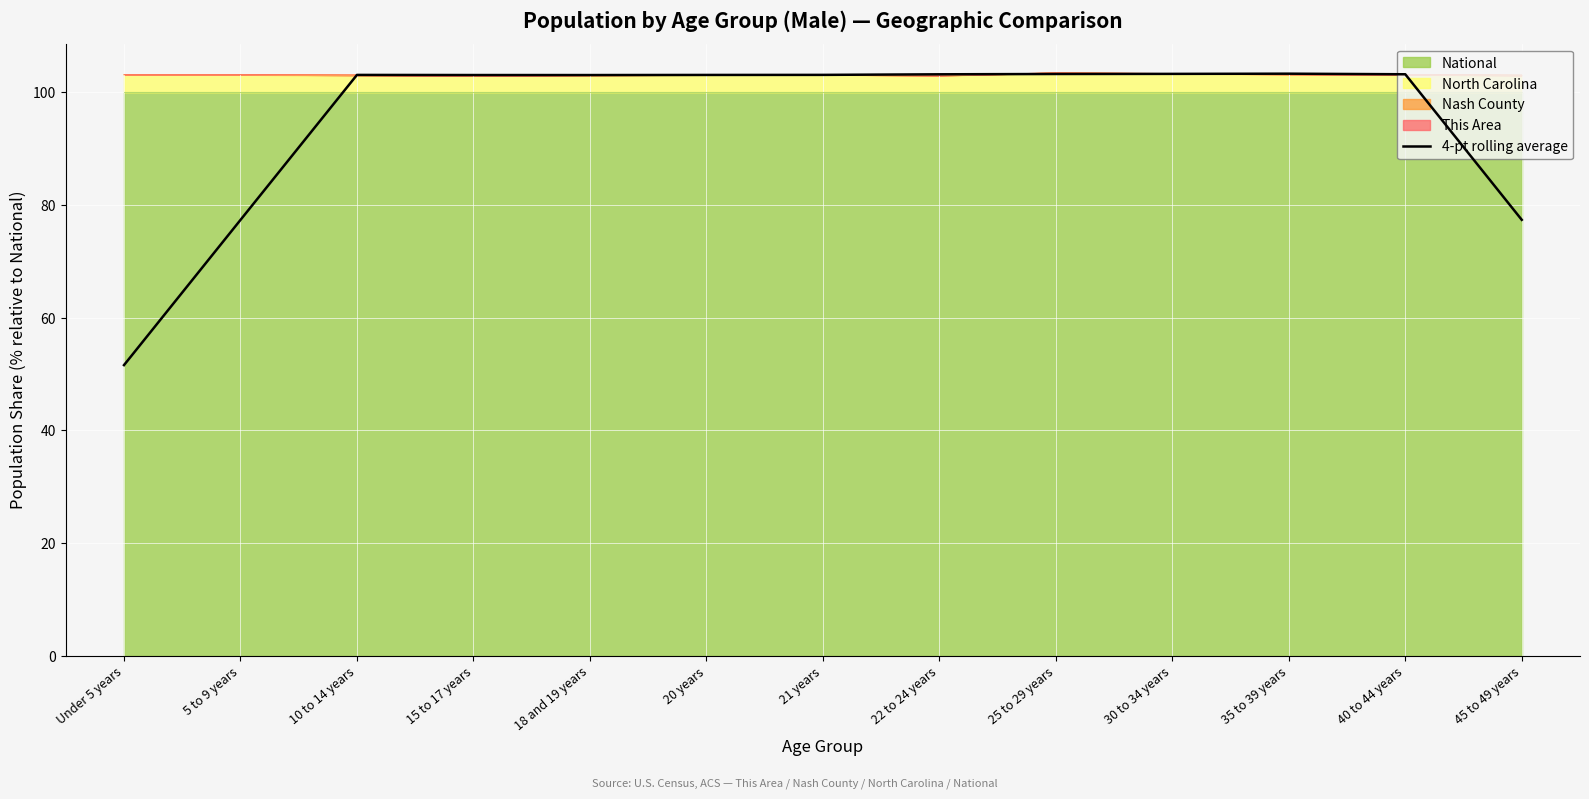

Where does the data first go above 103?

10 to 14 years